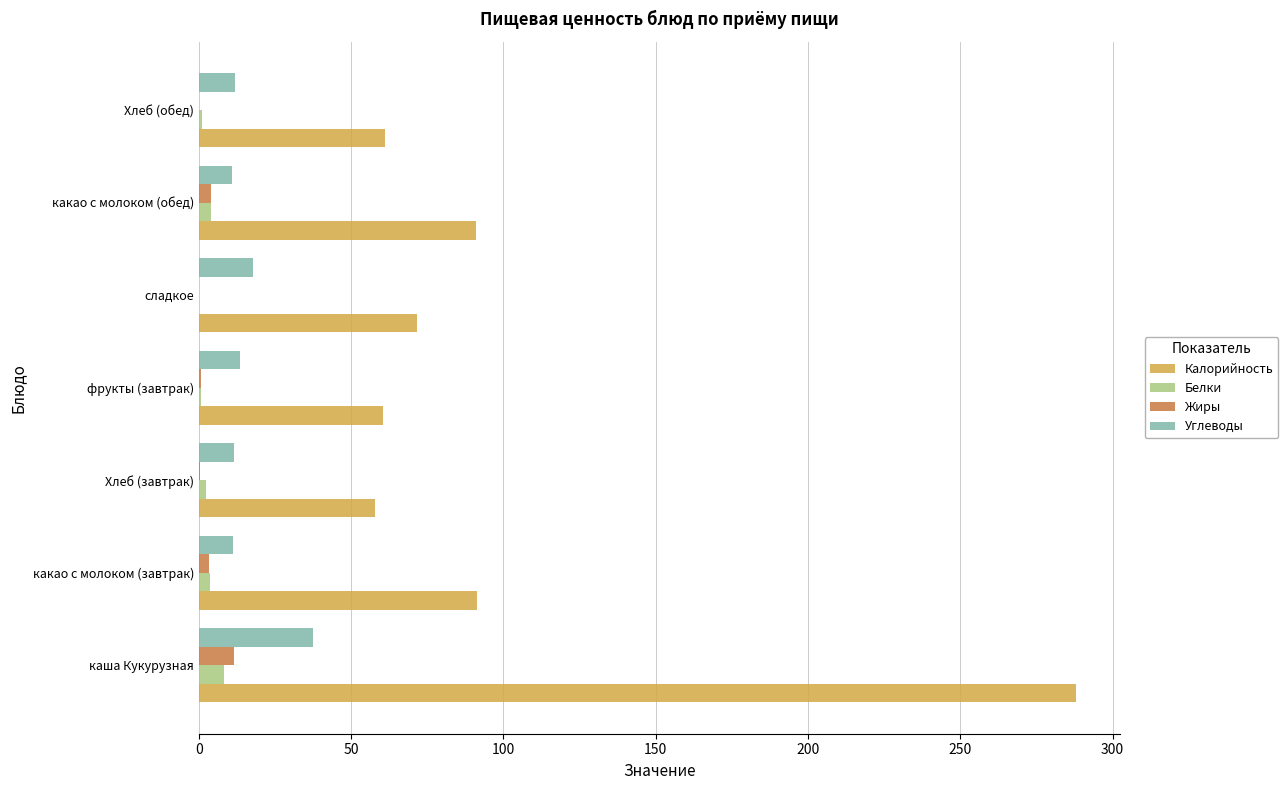

Where is Калорийность nearest to the value 172?

какао с молоком (завтрак)